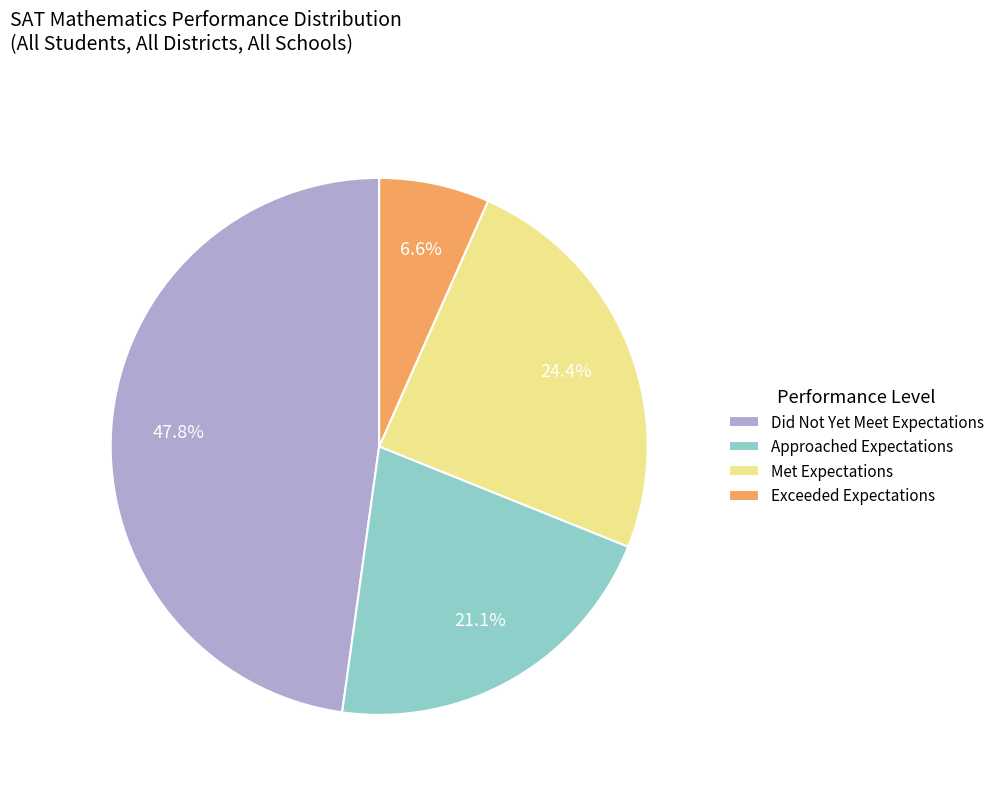

Rank the categories by value from highest to lowest.

Did Not Yet Meet Expectations, Met Expectations, Approached Expectations, Exceeded Expectations